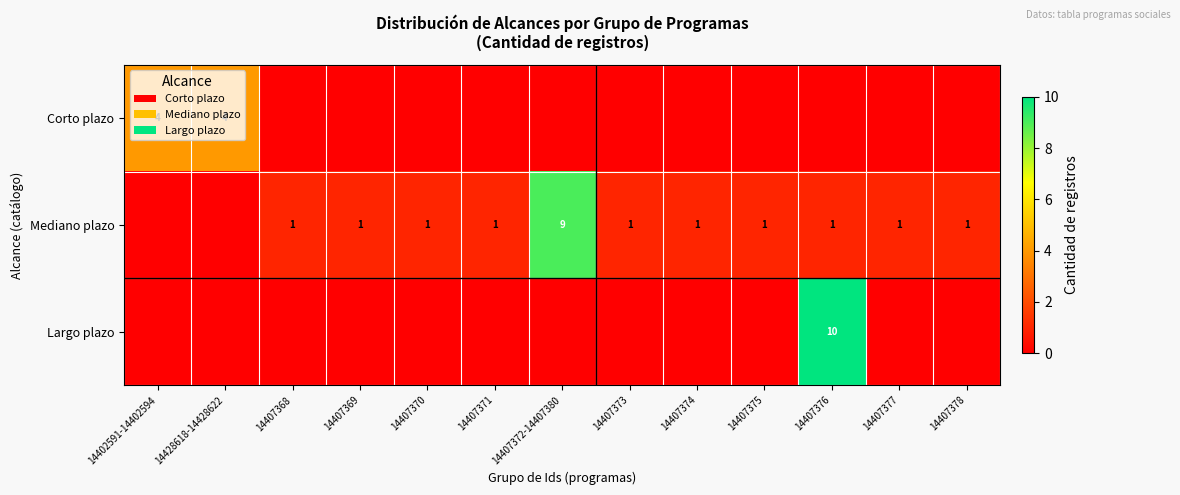

Is it true that Mediano plazo equals 1 at 14407373?

True